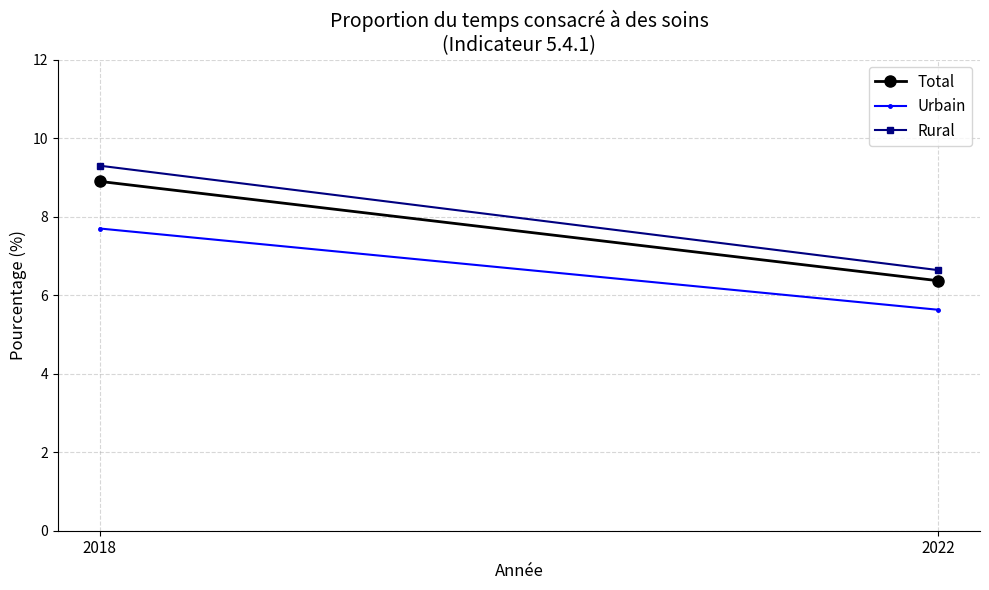

Is the value of Total at 2022 greater than the value of Rural at 2022?

No